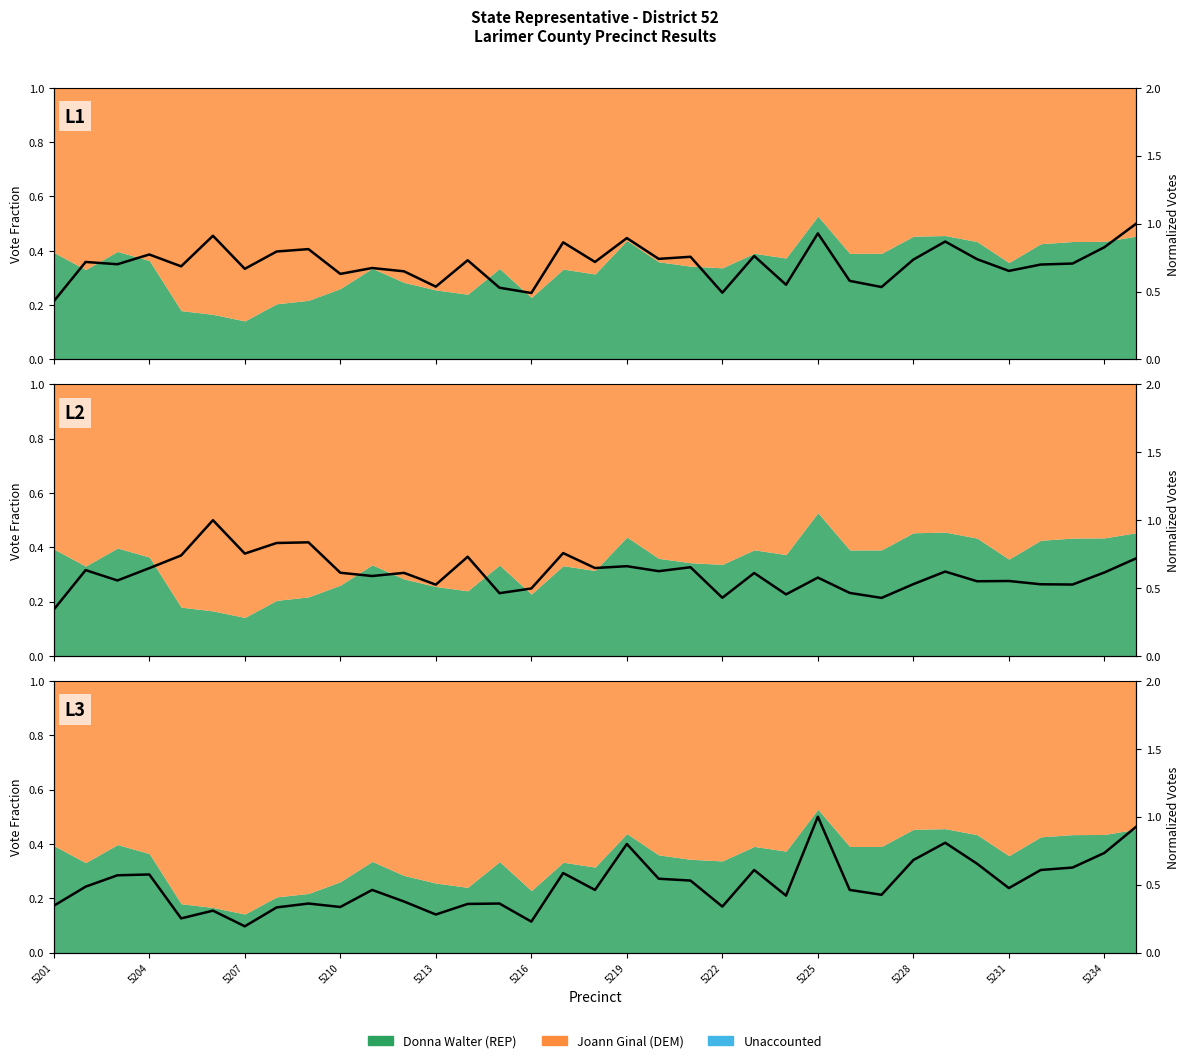

Is it true that Donna Walter (REP) equals 0.7 at 2145235234?

True